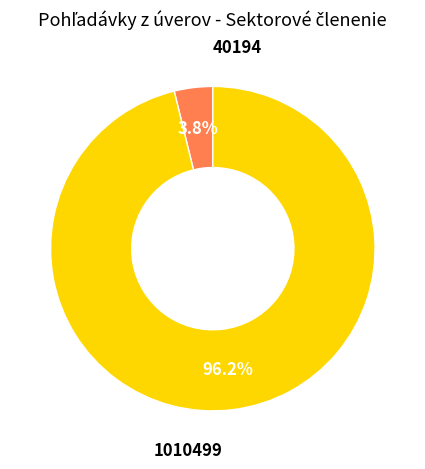

Count the number of slices in the pie.

2